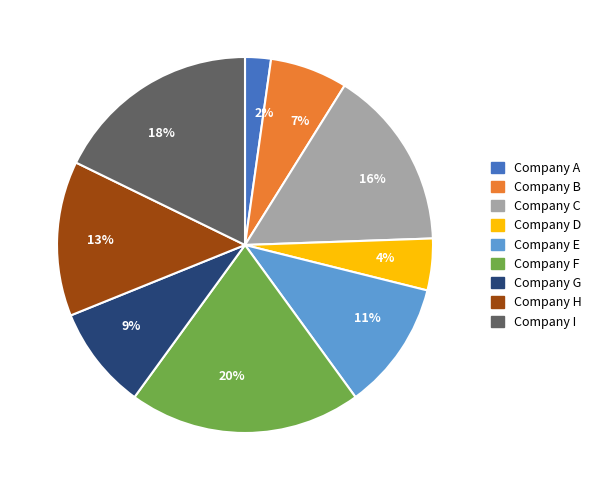

Is it true that Company B is 7% of the pie?

True